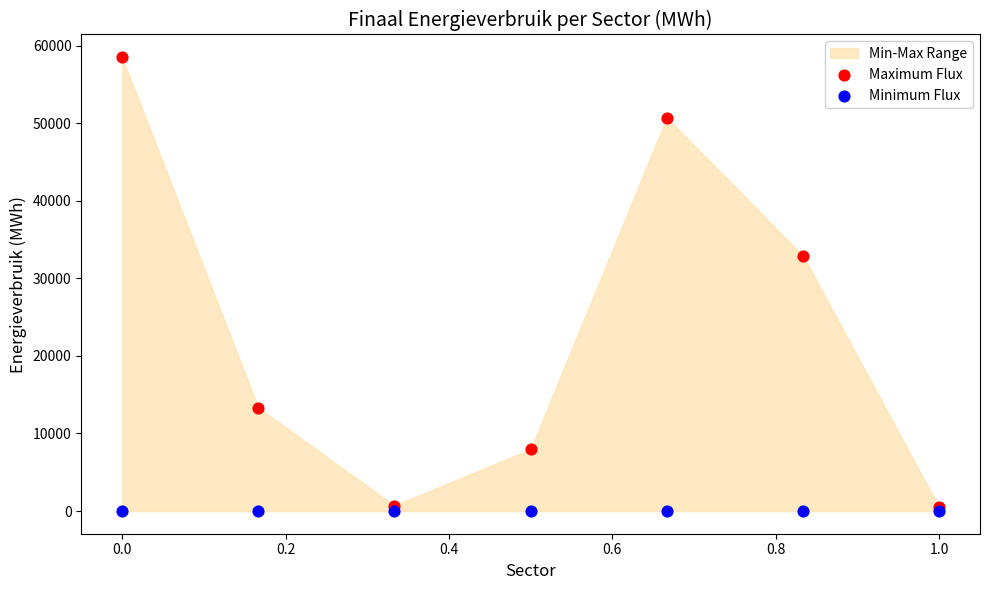

In the Maximum Flux series, what Y value is closest to 29499?

32929.8